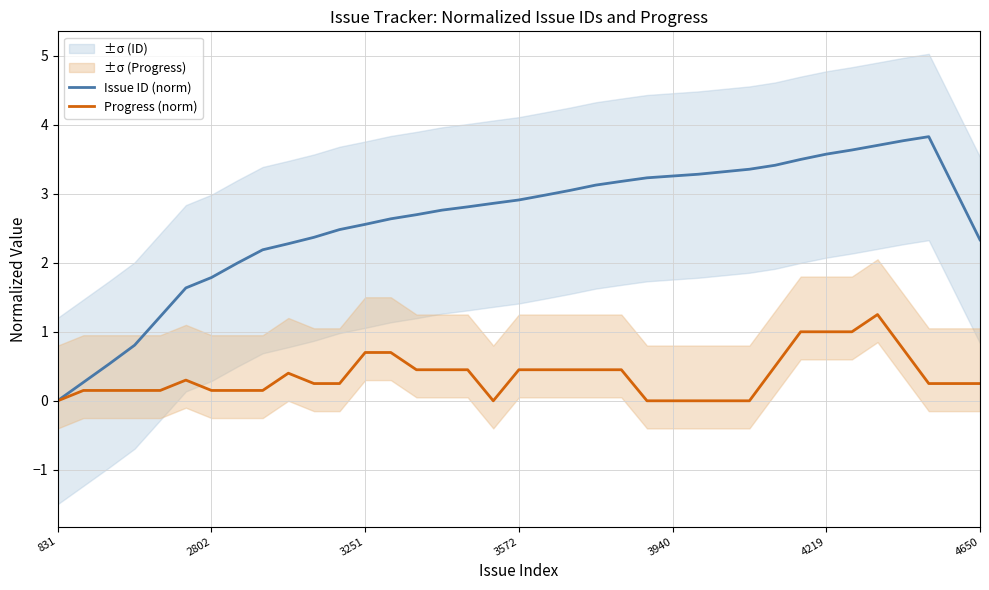

True or false: Progress (norm) and Issue ID (norm) intersect in this chart.

False